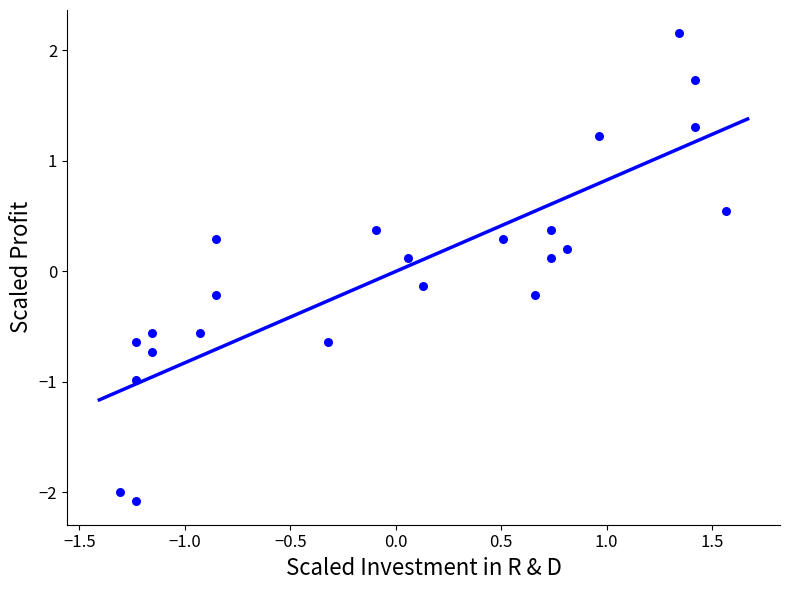

What is the range of Y values (max minus min)?

4.2